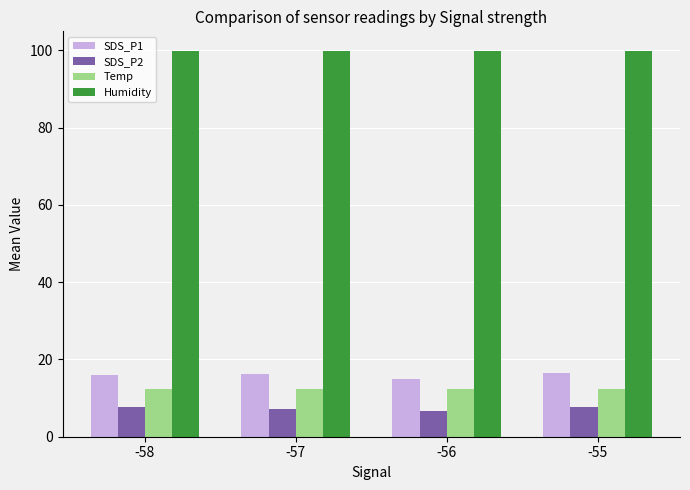

What is the smallest value displayed?

6.7